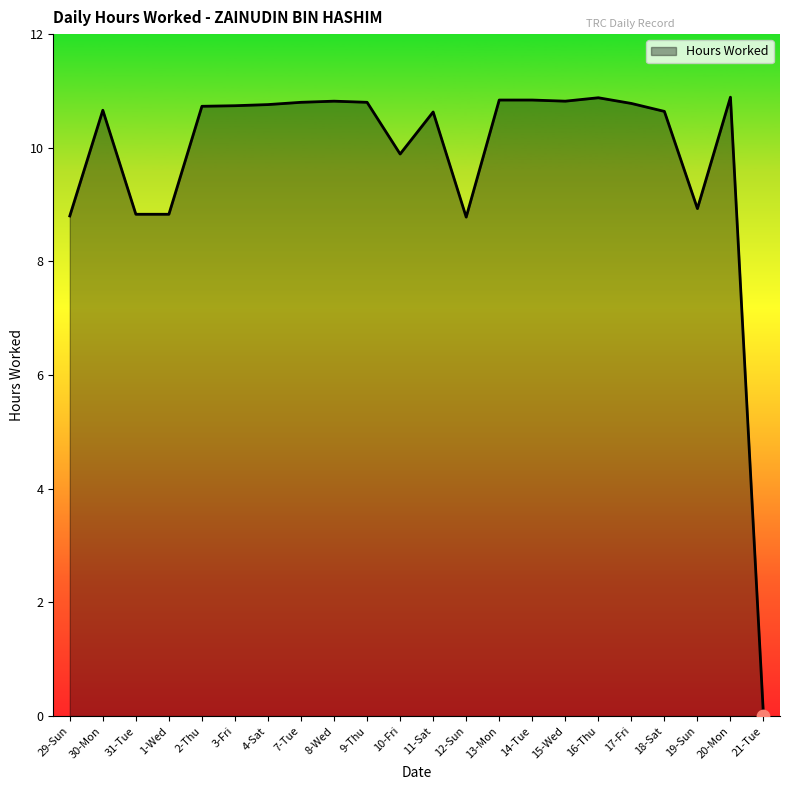

Which has a higher value, 29-Sun or 30-Mon?

30-Mon